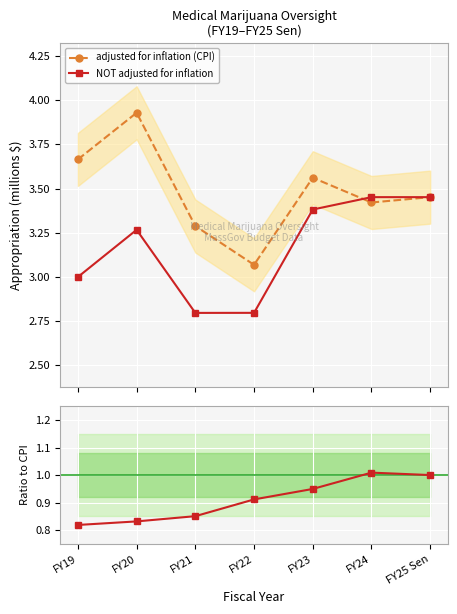

At which category does adjusted for inflation (CPI) reach its first local peak?

FY20